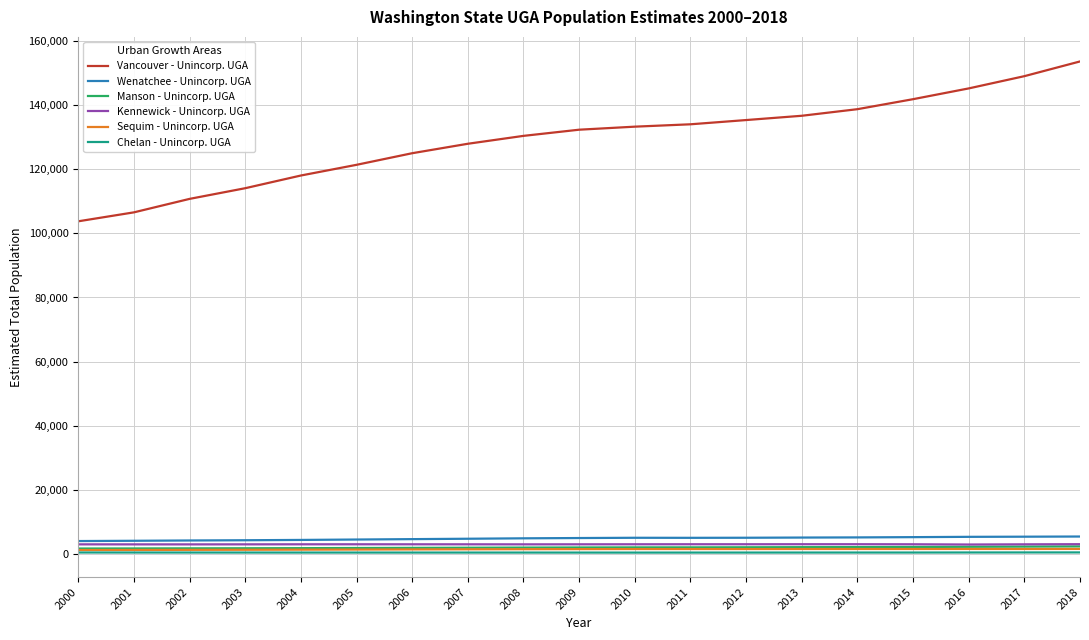

How many distinct data groups are displayed?

6